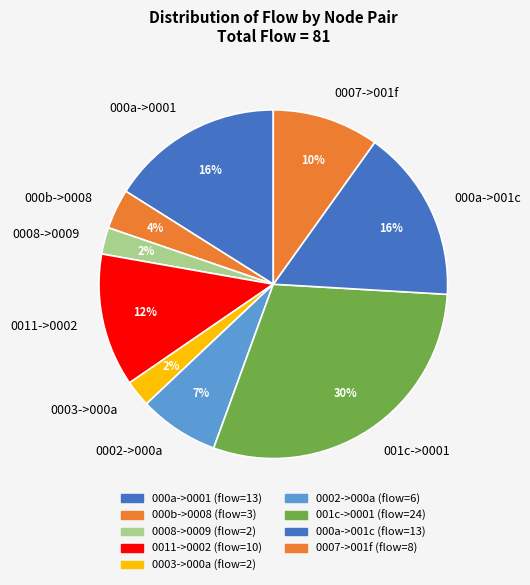

To the nearest percent, what is the average slice percentage?

11%